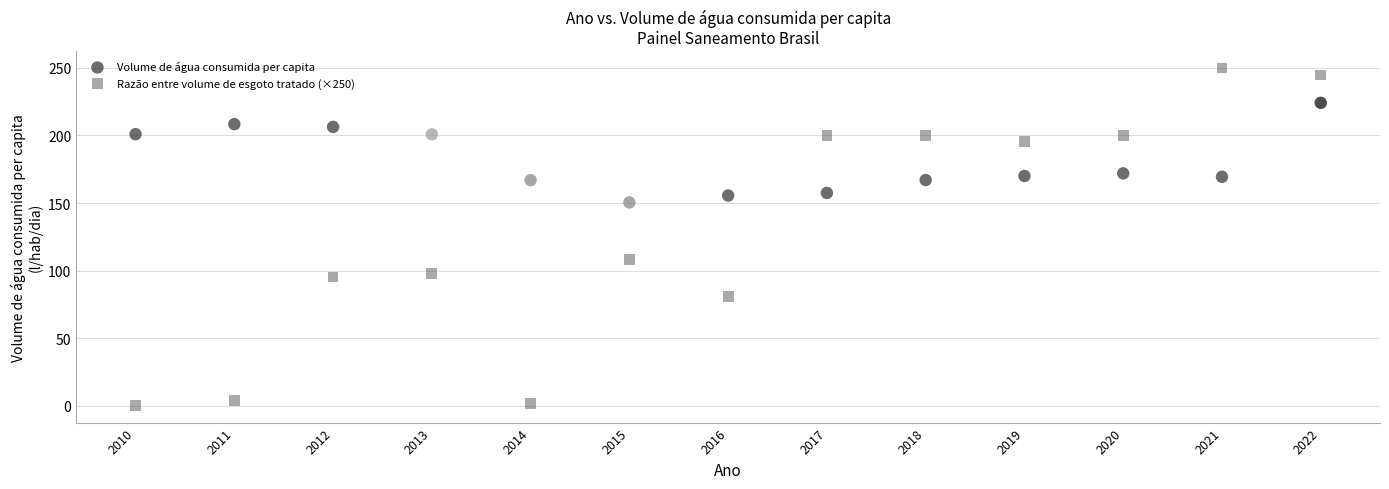

Which series contains the lowest Y value?

Razão entre volume de esgoto tratado (×250)